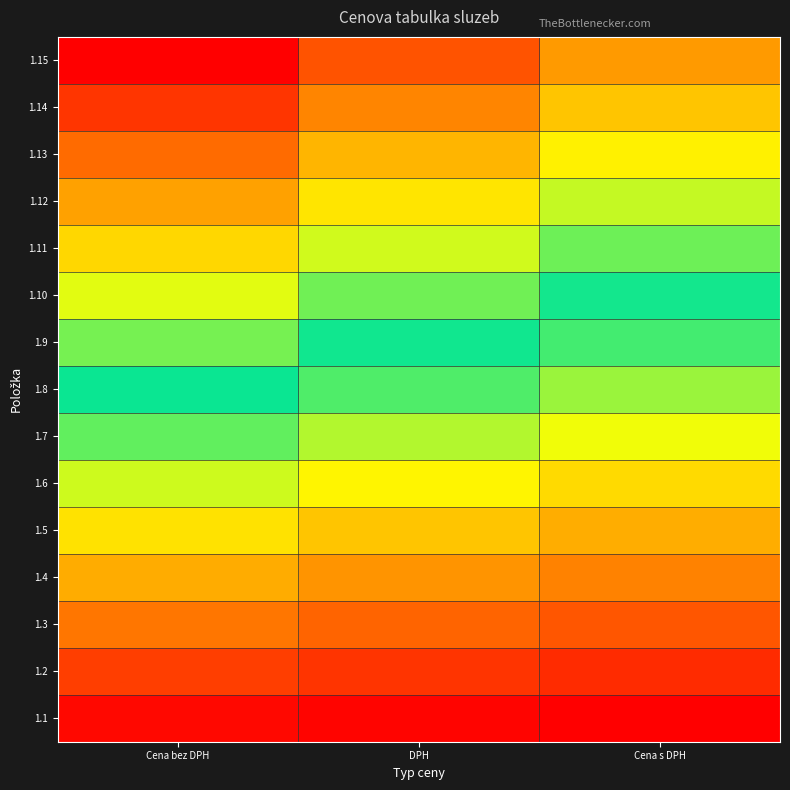

Reading left to right, extract all data points from this chart.

1.1: Cena bez DPH=0.0	DPH=0.0	Cena s DPH=0.0
1.2: Cena bez DPH=0.1	DPH=0.1	Cena s DPH=0.1
1.3: Cena bez DPH=0.2	DPH=0.1	Cena s DPH=0.1
1.4: Cena bez DPH=0.2	DPH=0.2	Cena s DPH=0.2
1.5: Cena bez DPH=0.3	DPH=0.3	Cena s DPH=0.2
1.6: Cena bez DPH=0.4	DPH=0.3	Cena s DPH=0.3
1.7: Cena bez DPH=0.4	DPH=0.4	Cena s DPH=0.3
1.8: Cena bez DPH=0.5	DPH=0.4	Cena s DPH=0.4
1.9: Cena bez DPH=0.6	DPH=0.5	Cena s DPH=0.5
1.10: Cena bez DPH=0.6	DPH=0.6	Cena s DPH=0.5
1.11: Cena bez DPH=0.7	DPH=0.6	Cena s DPH=0.6
1.12: Cena bez DPH=0.8	DPH=0.7	Cena s DPH=0.6
1.13: Cena bez DPH=0.9	DPH=0.8	Cena s DPH=0.7
1.14: Cena bez DPH=0.9	DPH=0.8	Cena s DPH=0.7
1.15: Cena bez DPH=1.0	DPH=0.9	Cena s DPH=0.8